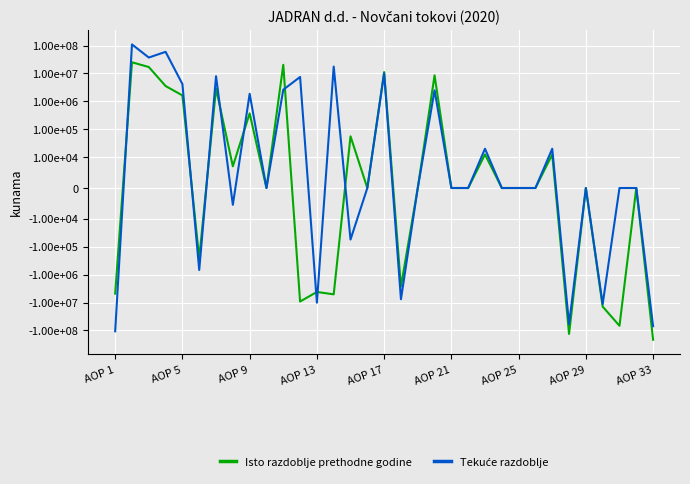

Is this an area chart (filled region under the line)?

No